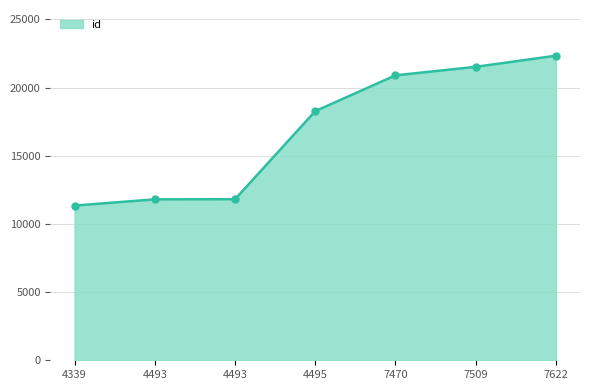

Approximately how many times larger is the value at 4339 compared to 4493?

1.0